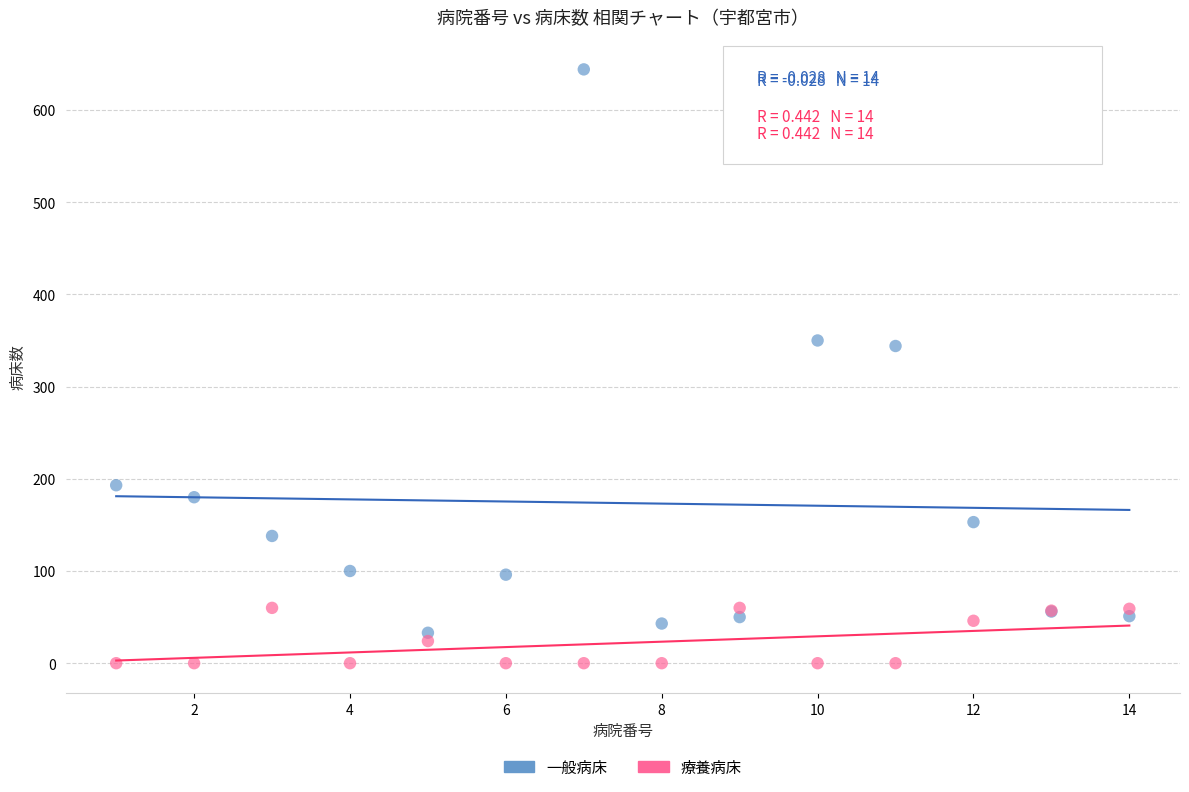

What is the X range (max minus min) for the scatter plot?

13